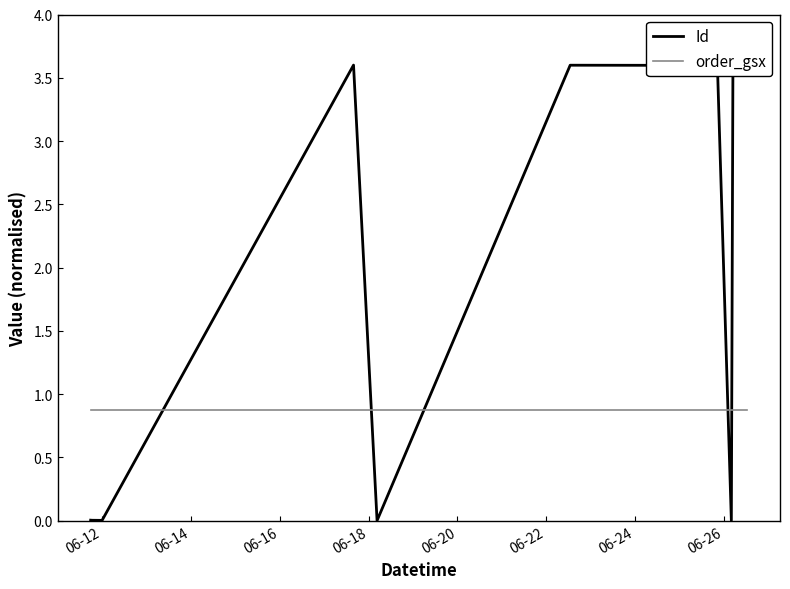

Which series has the largest range (max minus min)?

Id